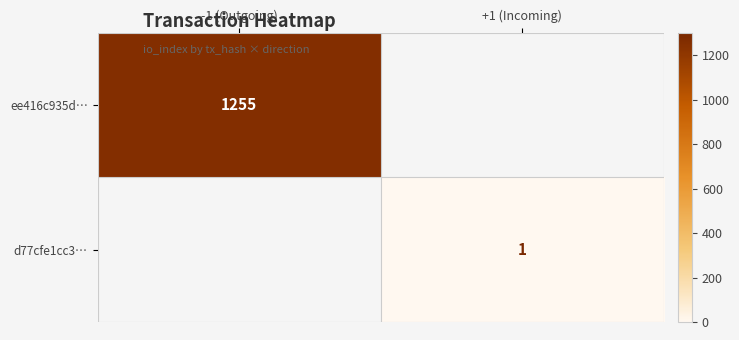

Is the value of ee416c935d… at -1 (Outgoing) greater than the value of d77cfe1cc3… at +1 (Incoming)?

Yes